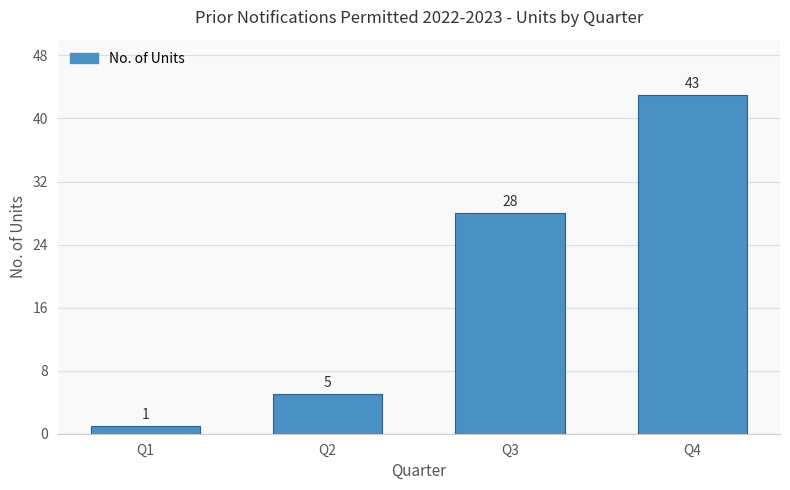

Are the bars horizontal?

No